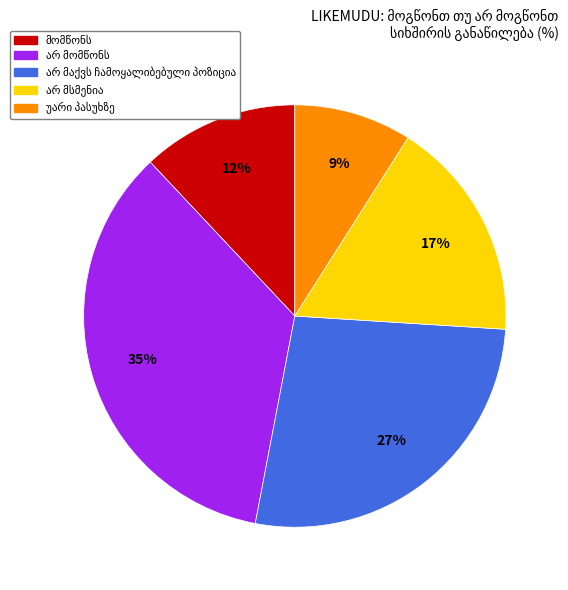

Does any single category account for the majority?

No